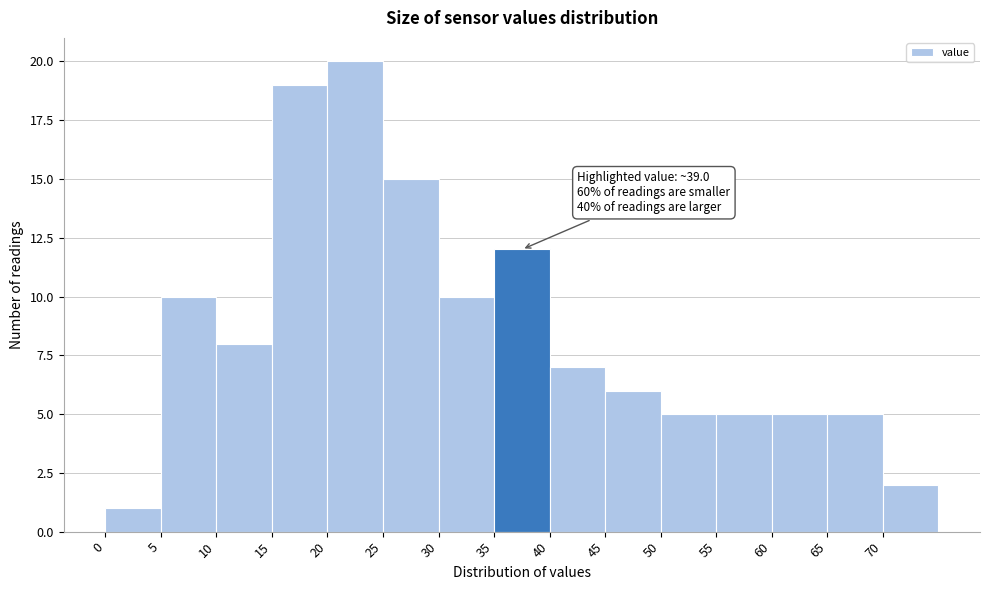

Which range on the x-axis has the tallest bar?

20 to 25